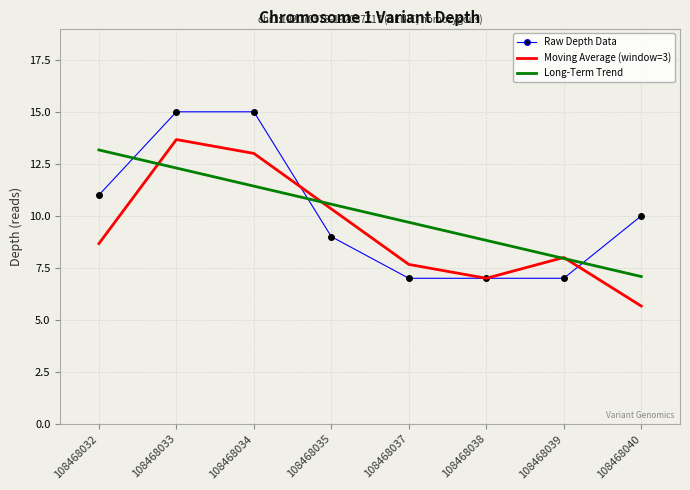

Reading left to right, what are all the values shown in this chart?

Raw Depth Data: 11.0	15.0	15.0	9.0	7.0	7.0	7.0	10.0
Moving Average (window=3): 8.7	13.7	13.0	10.3	7.7	7.0	8.0	5.7
Long-Term Trend: 13.2	12.3	11.4	10.6	9.7	8.8	8.0	7.1